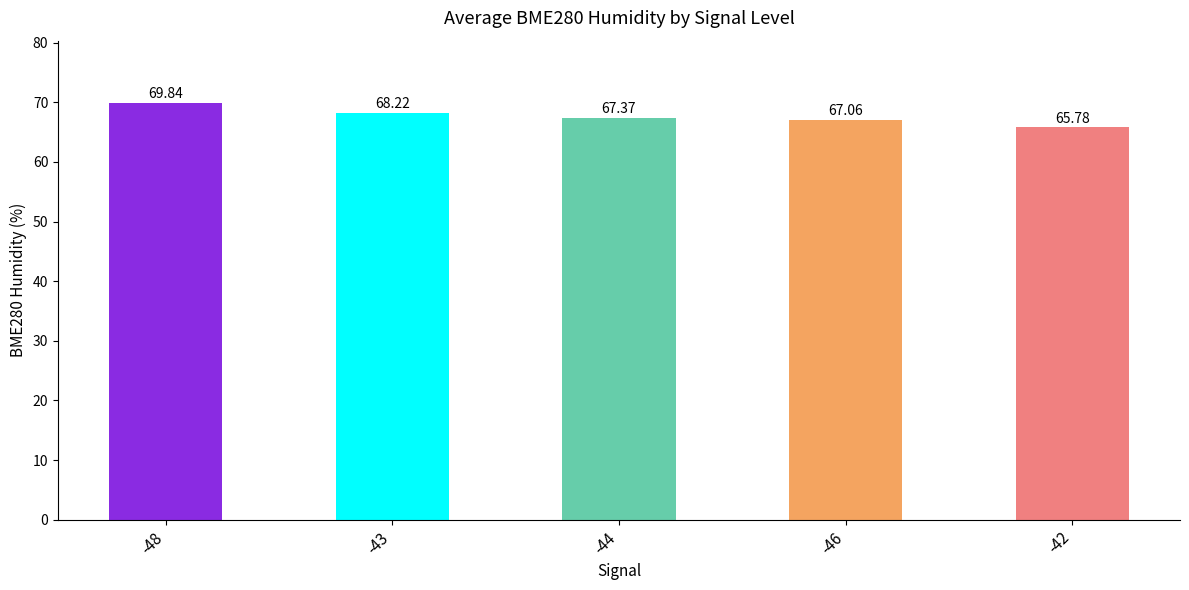

What is the label of the 2nd bar from the right?

-46